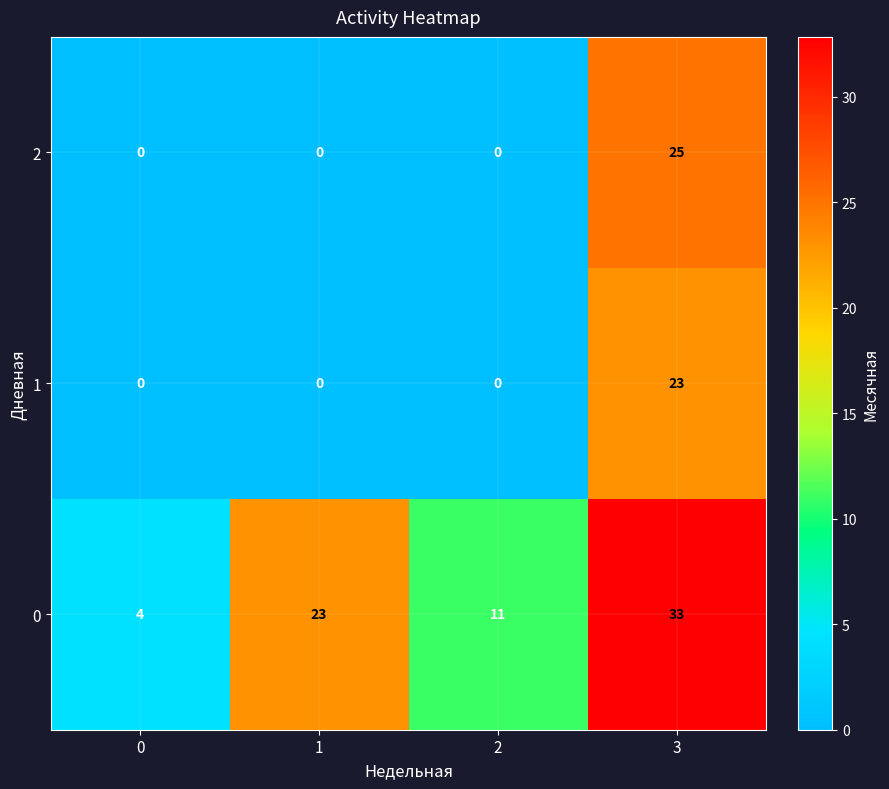

At how many categories does at least one series exceed 22?

2